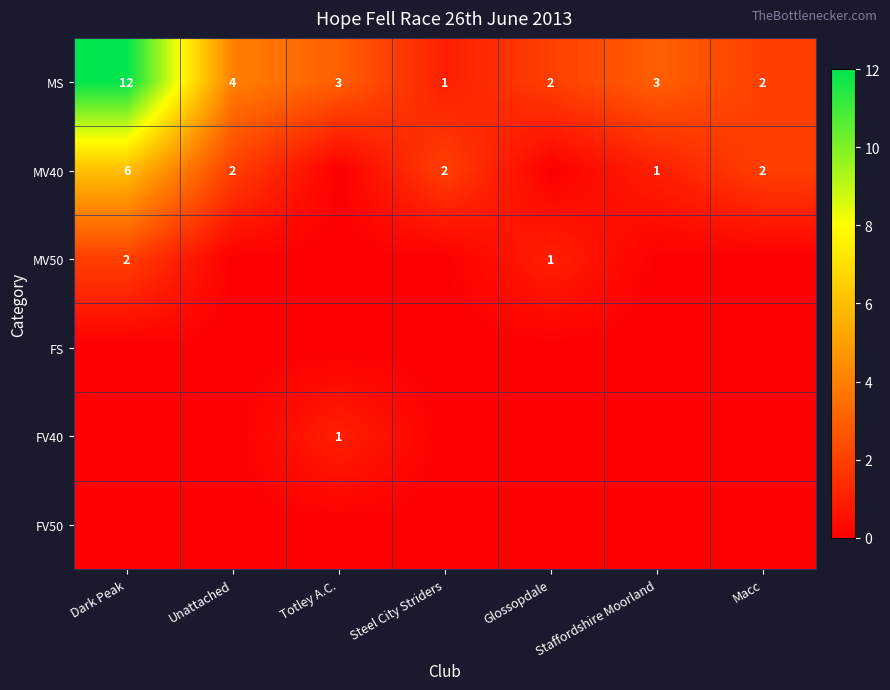

What is the maximum value for MS?

12